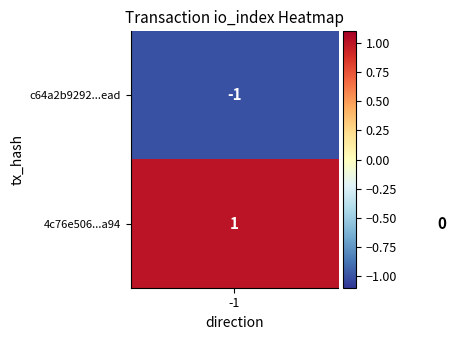

List the series in order of their overall mean, lowest first.

c64a2b9292...ead, 4c76e506...a94